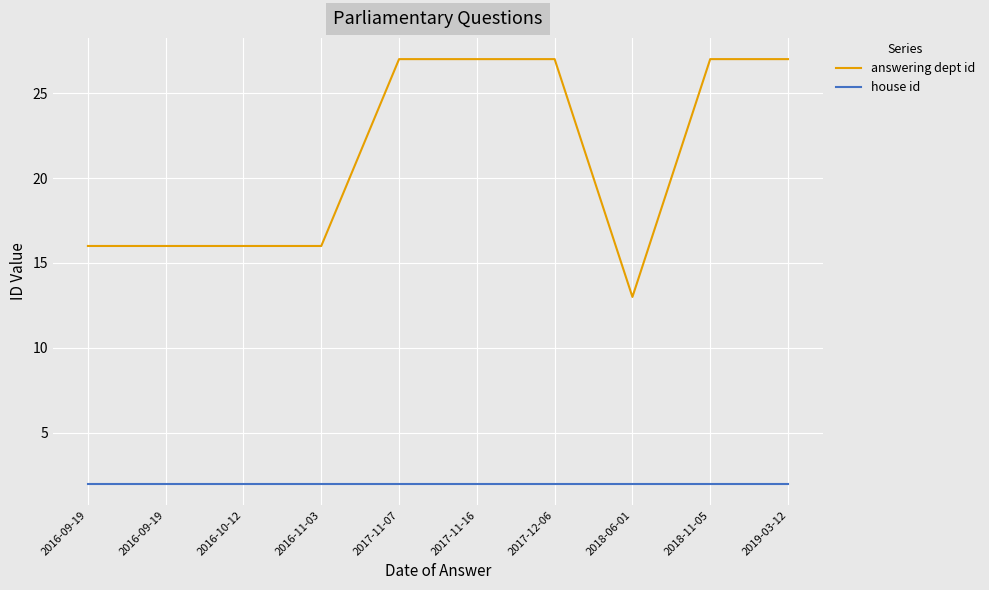

What are all the series names shown in the legend?

answering dept id, house id